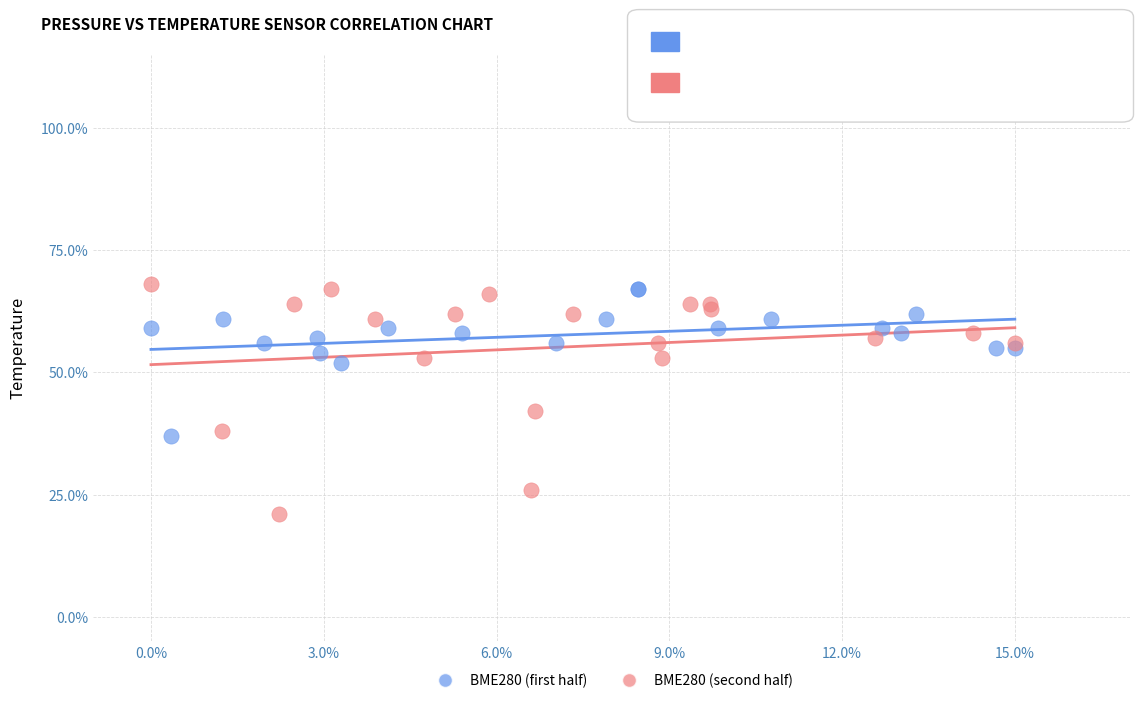

Which series has the largest Y range (max minus min)?

BME280 (second half)